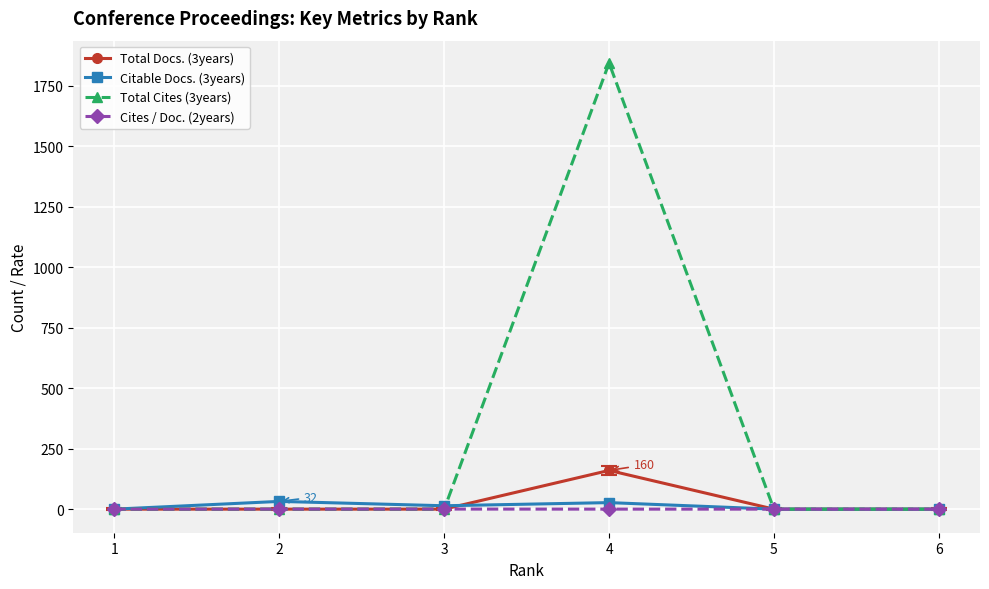

True or false: Cites / Doc. (2years) has more than 0 points higher than both neighbors.

True